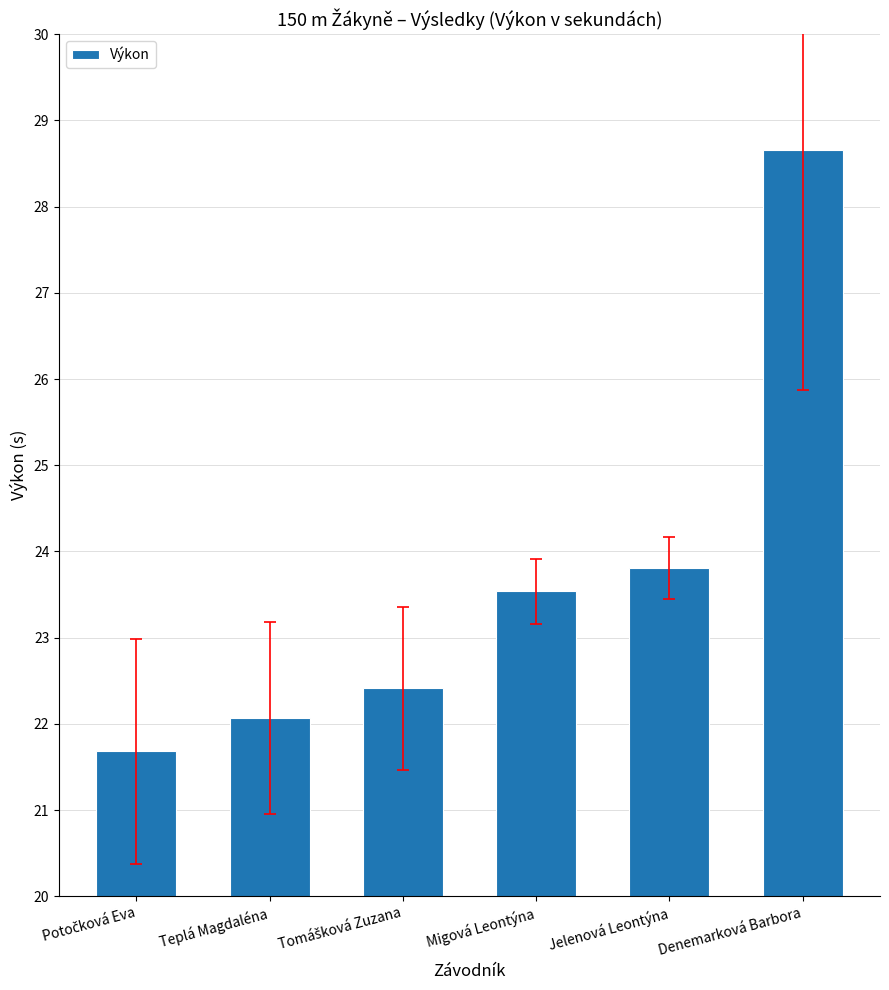

What is the change in value from Teplá Magdaléna to Jelenová Leontýna?

+1.7